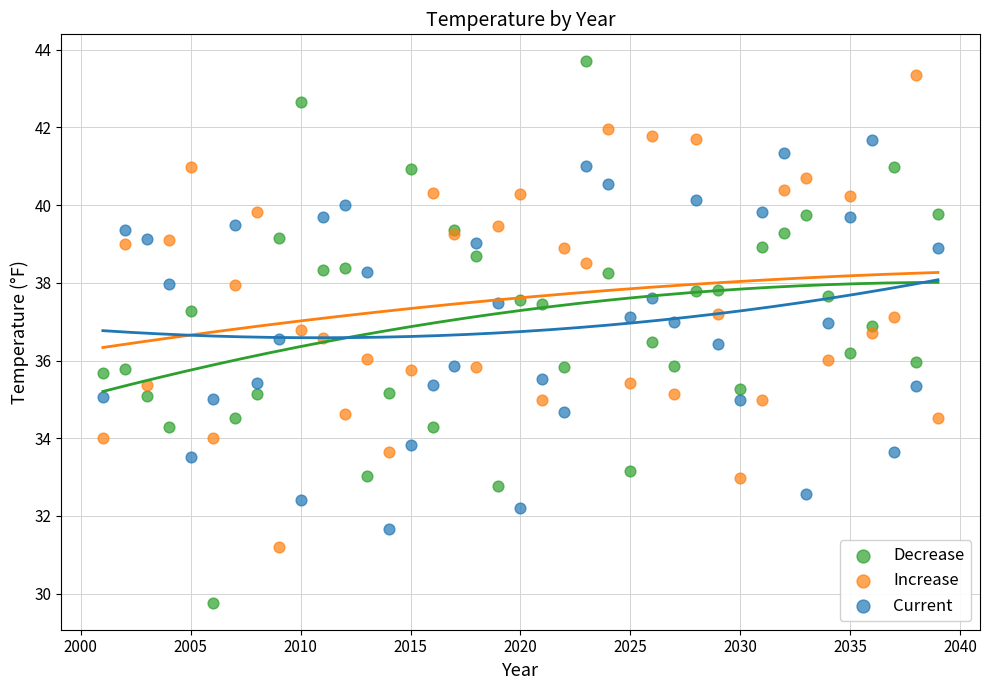

Which series has the widest spread of Y values?

Decrease